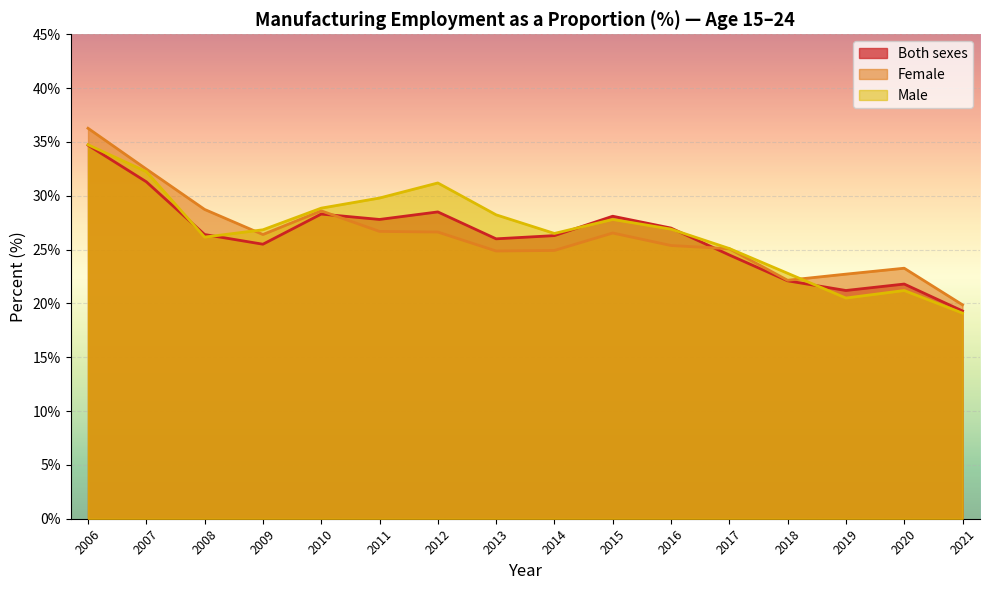

Which series has the widest spread of values?

Female